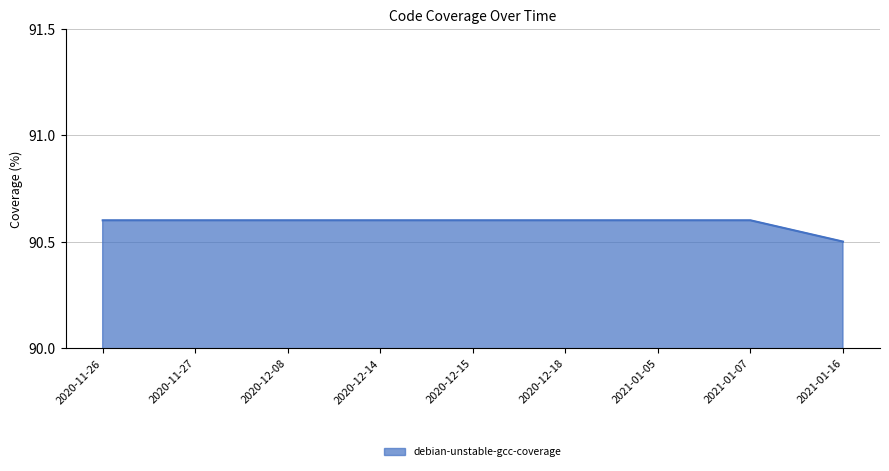

Which has a higher value, 2020-12-08 or 2021-01-16?

2020-12-08